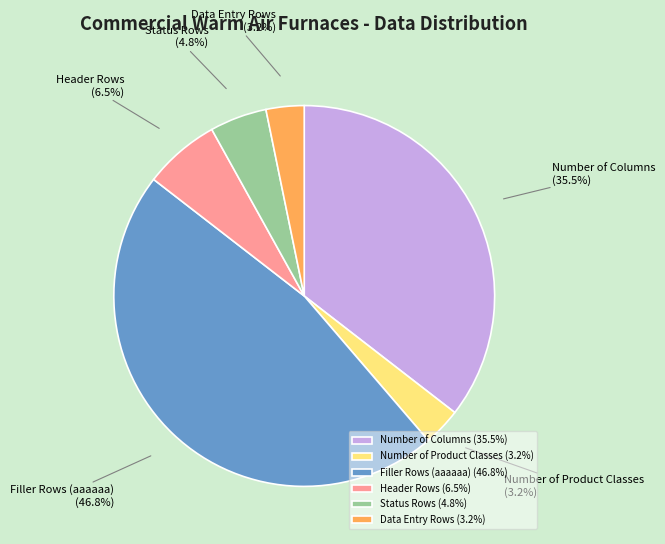

What is the ratio of the value at Number of Product Classes to the value at Number of Columns?

0.1